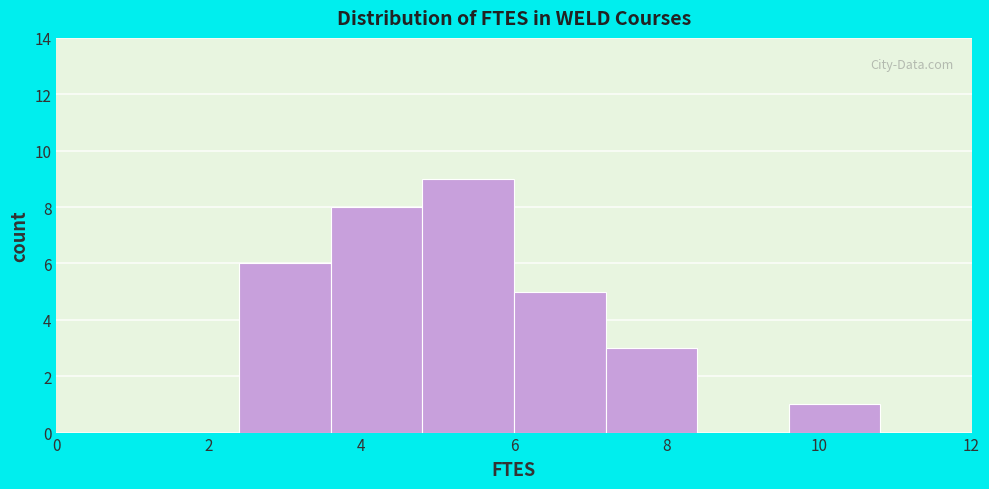

What is the height of the bar covering 6.0 to 7.2 on the x-axis? The values are not printed on the chart, so give them approximately, as read against the axis.

5